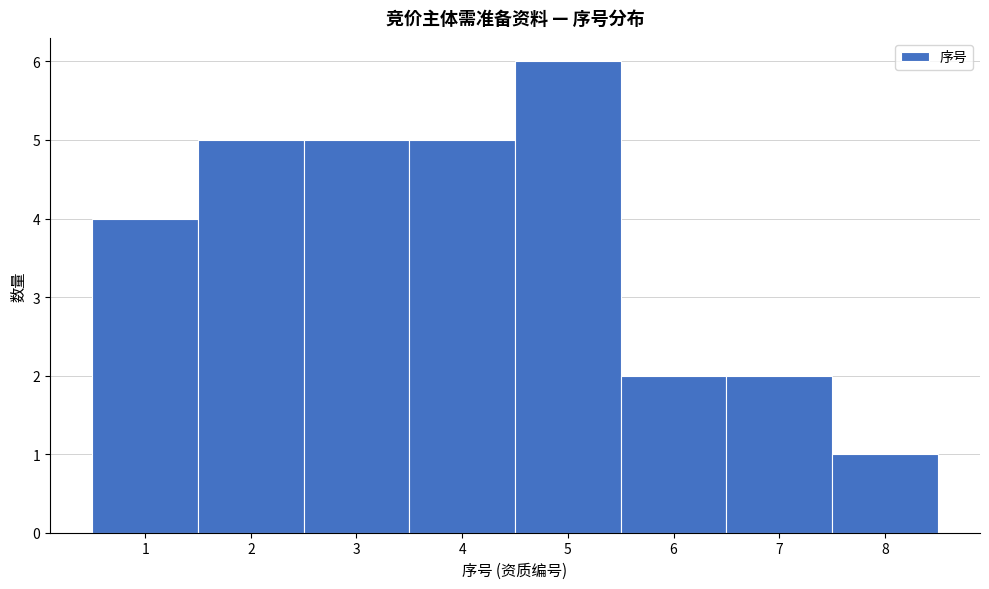

Reading left to right, list every bar in this chart as the range it spans on the x-axis followed by its height. The values are not printed on the chart, so give them approximately, as read against the axis.

0.5 to 1.5: 4
1.5 to 2.5: 5
2.5 to 3.5: 5
3.5 to 4.5: 5
4.5 to 5.5: 6
5.5 to 6.5: 2
6.5 to 7.5: 2
7.5 to 8.5: 1